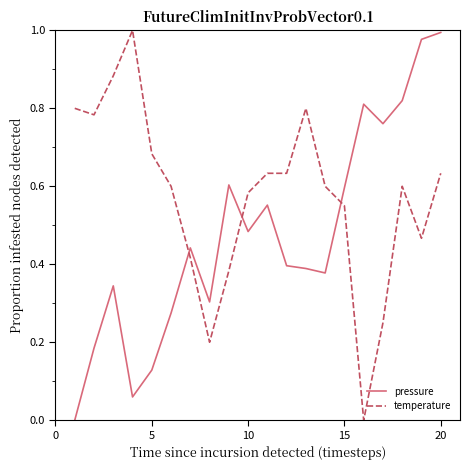

How many positive values does the pressure series have?

19